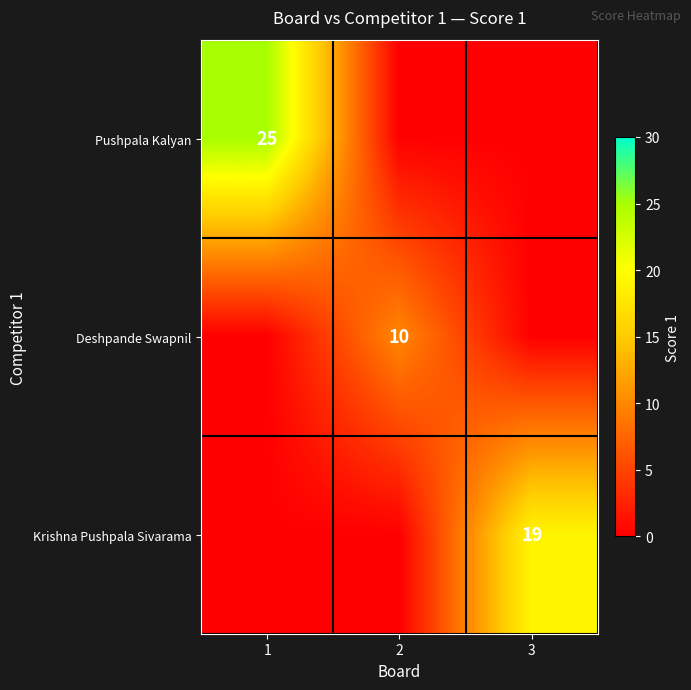

Which category has the lowest value across all series?

2